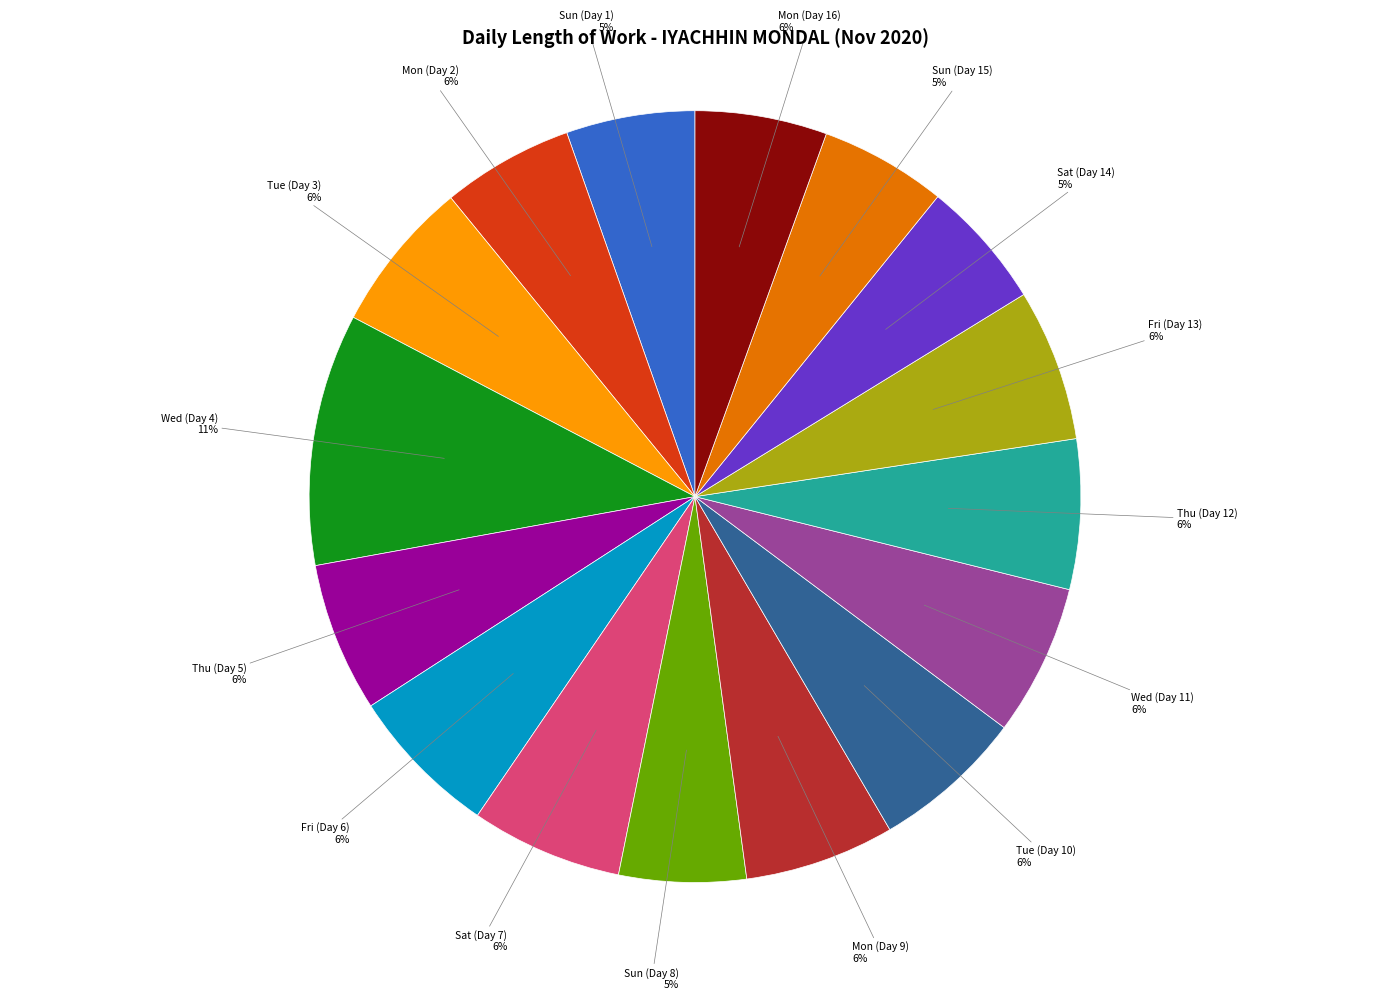

Is there a majority slice in this chart?

No